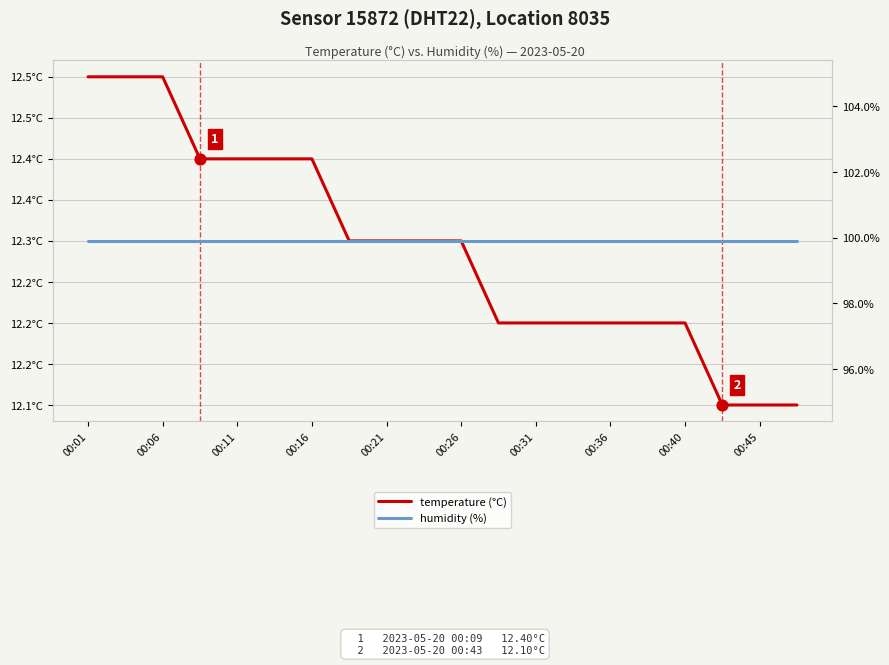

Which series contains the highest Y value?

humidity (%)